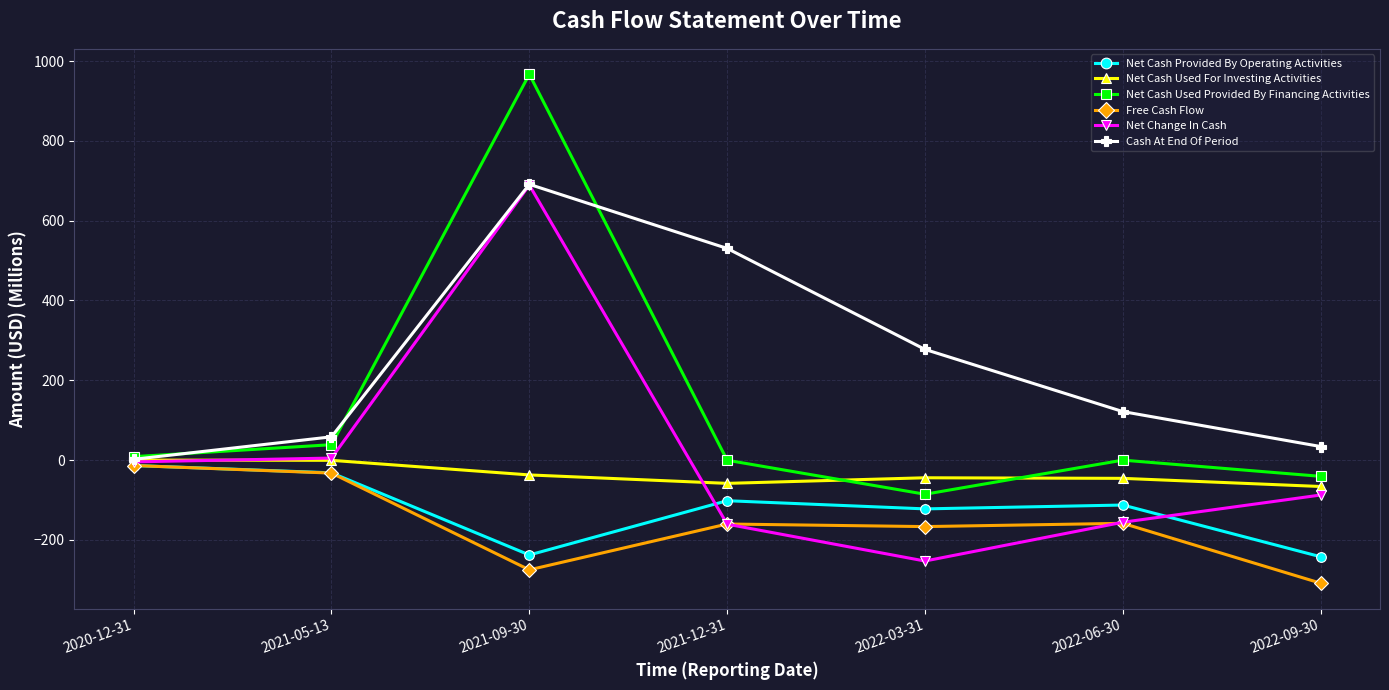

What is the difference between the maximum and minimum values in the Net Cash Provided By Operating Activities series?

228.7